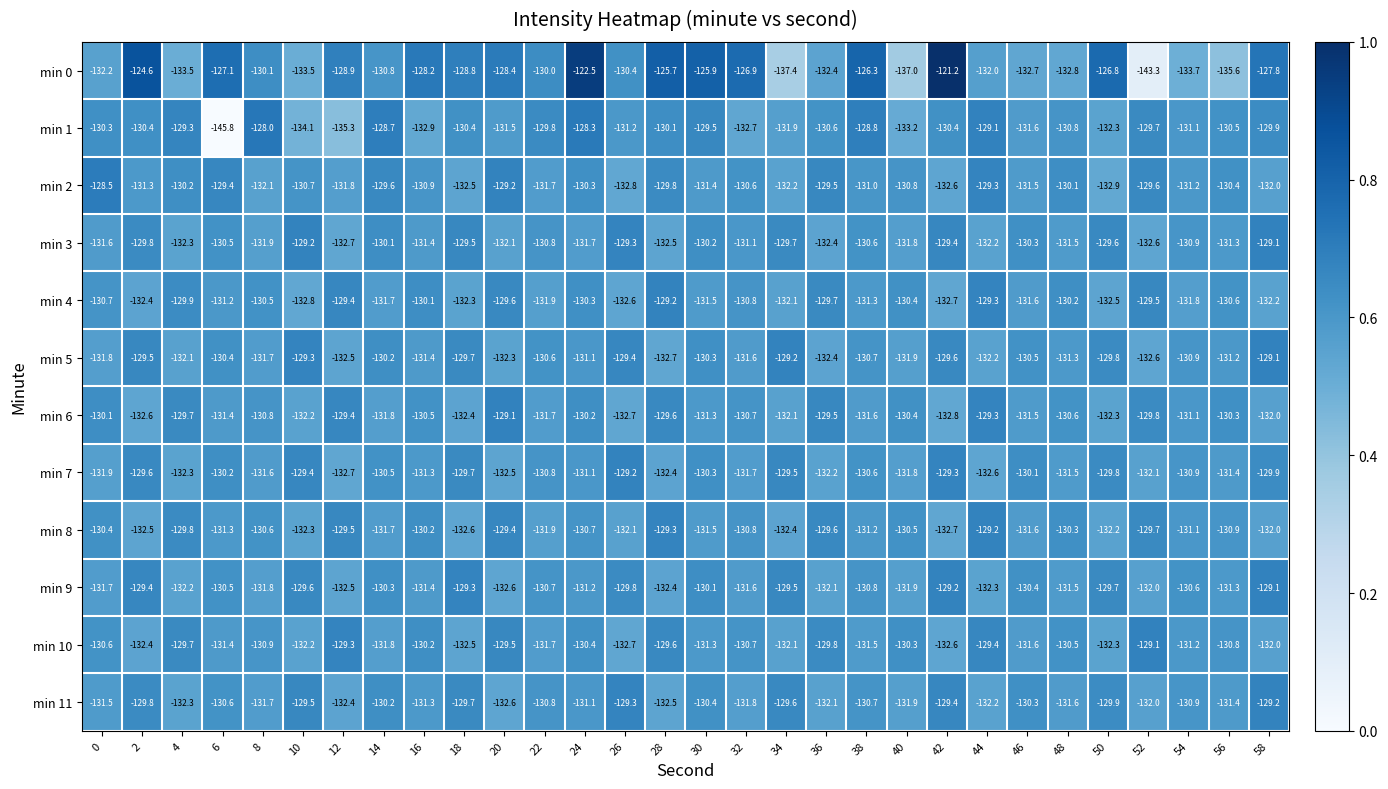

What is the difference between the highest and lowest values at 8?

4.1